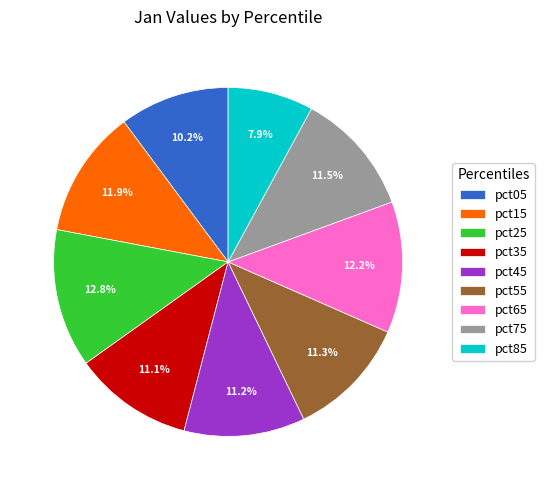

Is there any slice that represents more than half of the pie?

No